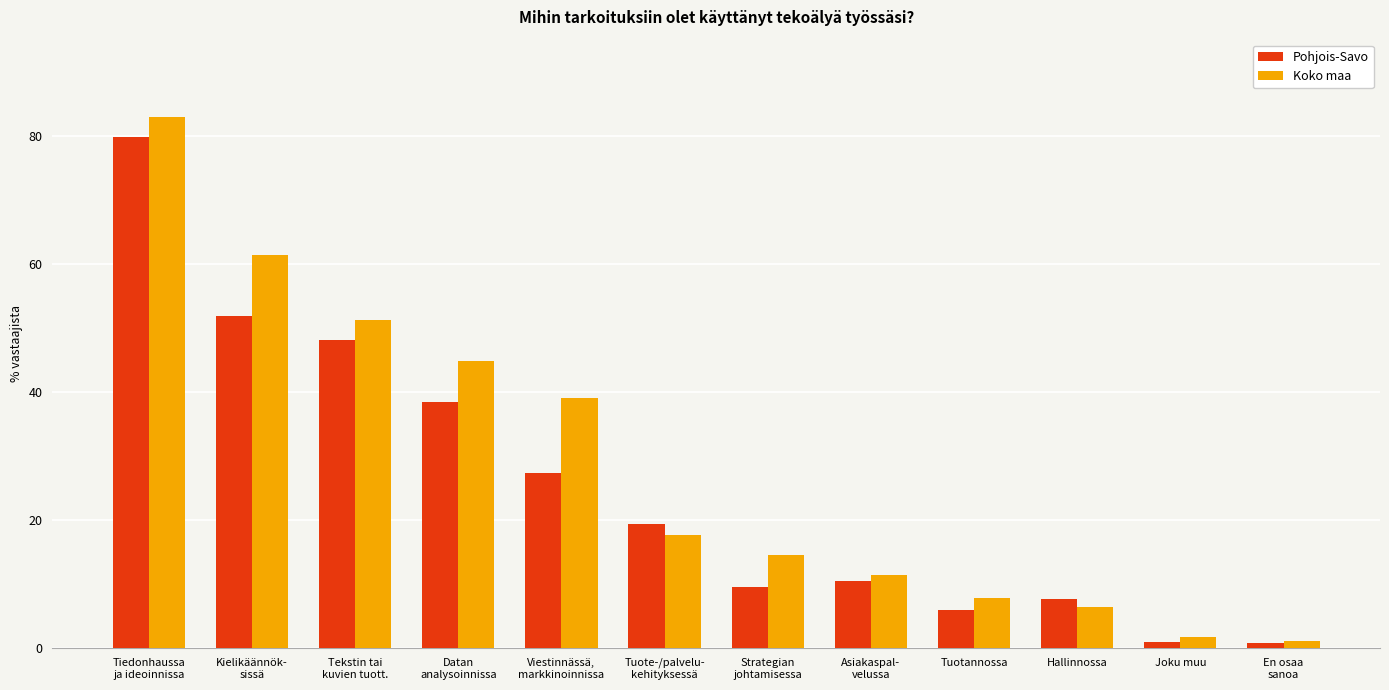

What is the maximum value shown in the chart?

82.9